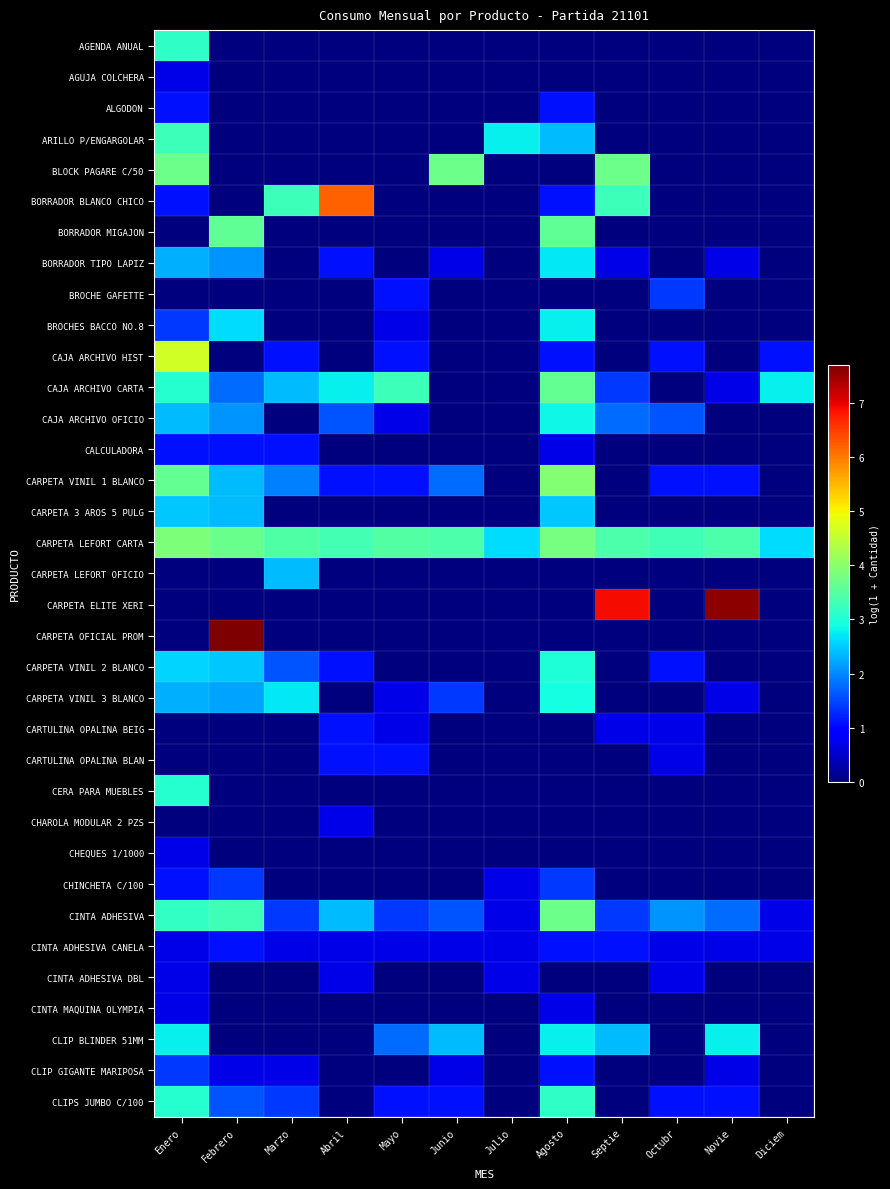

At which category is the sum across all series the highest?

Enero